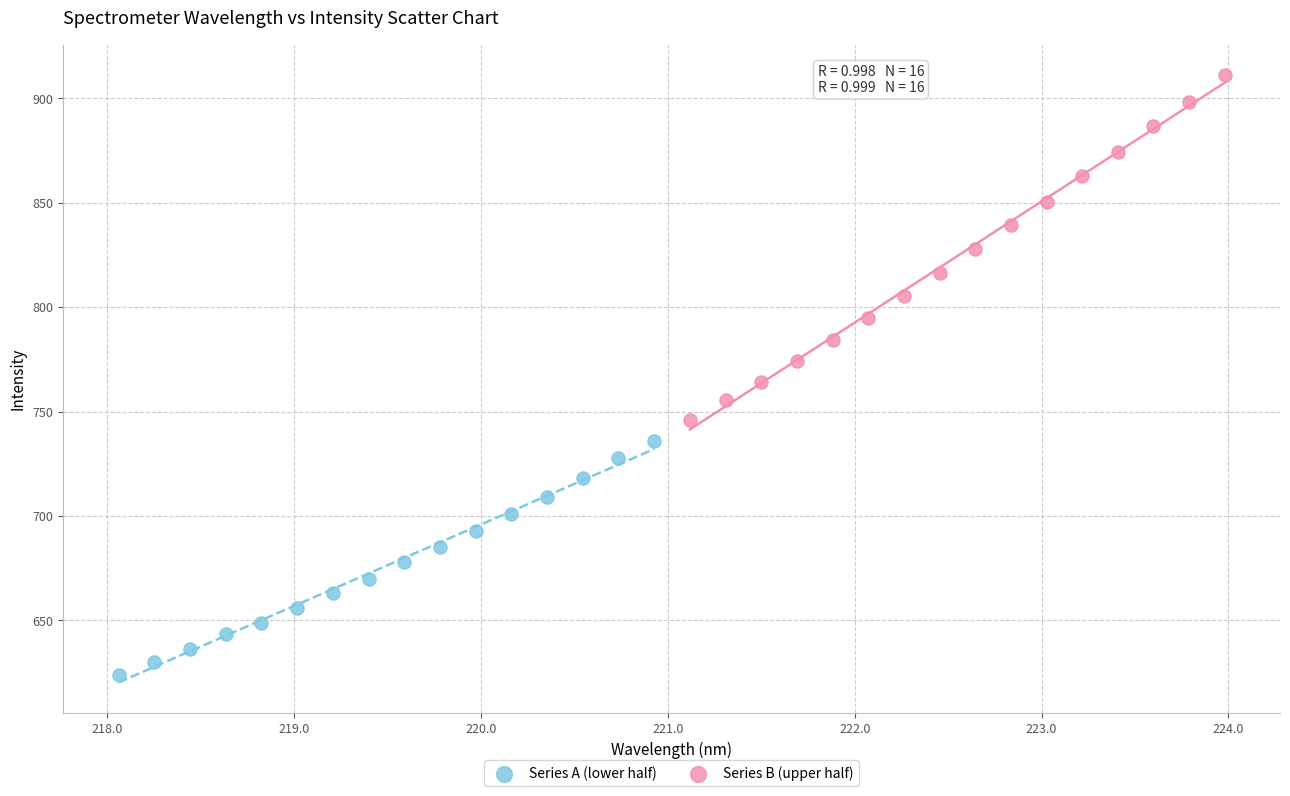

Which series reaches the maximum Y coordinate?

Series B (upper half)